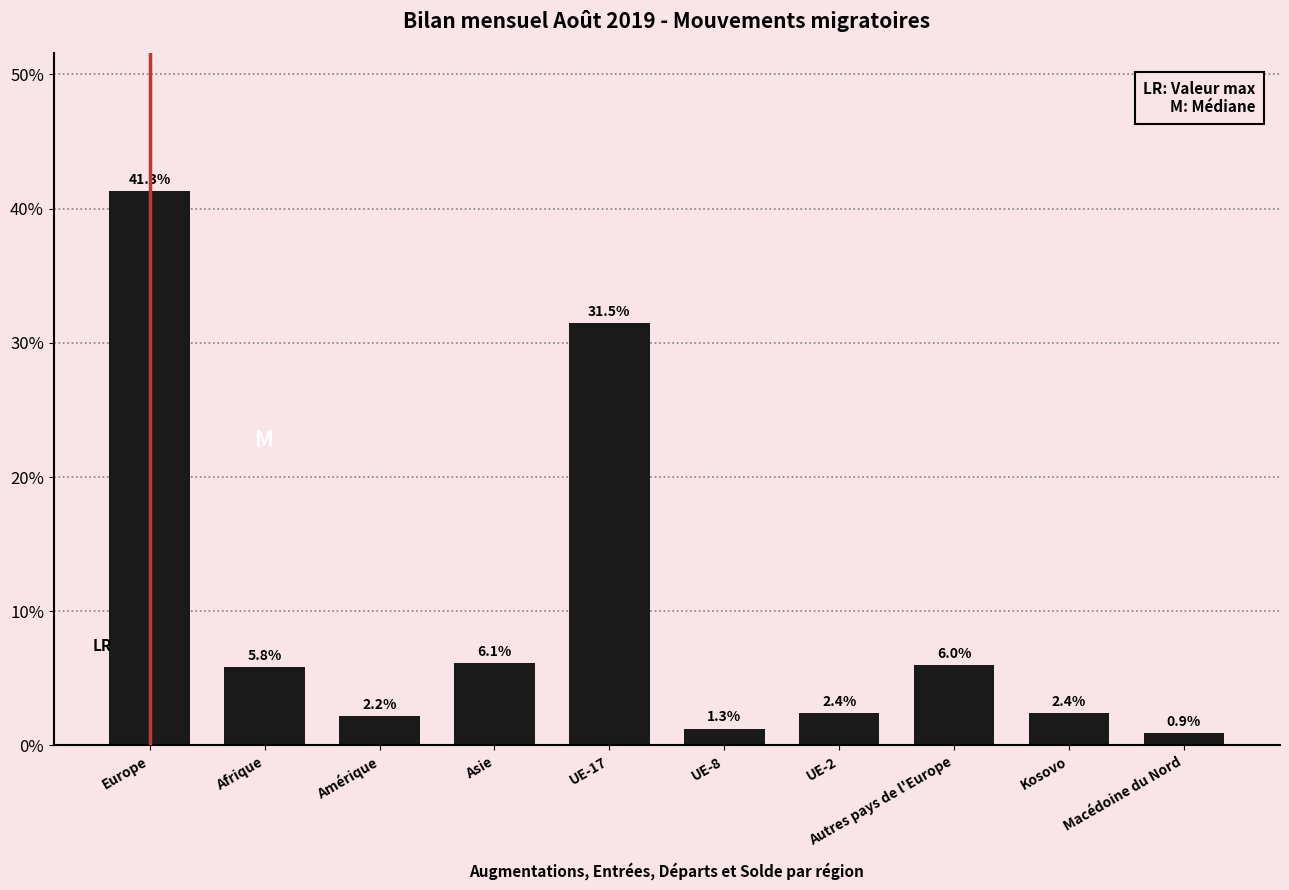

What position from the right is Kosovo?

2